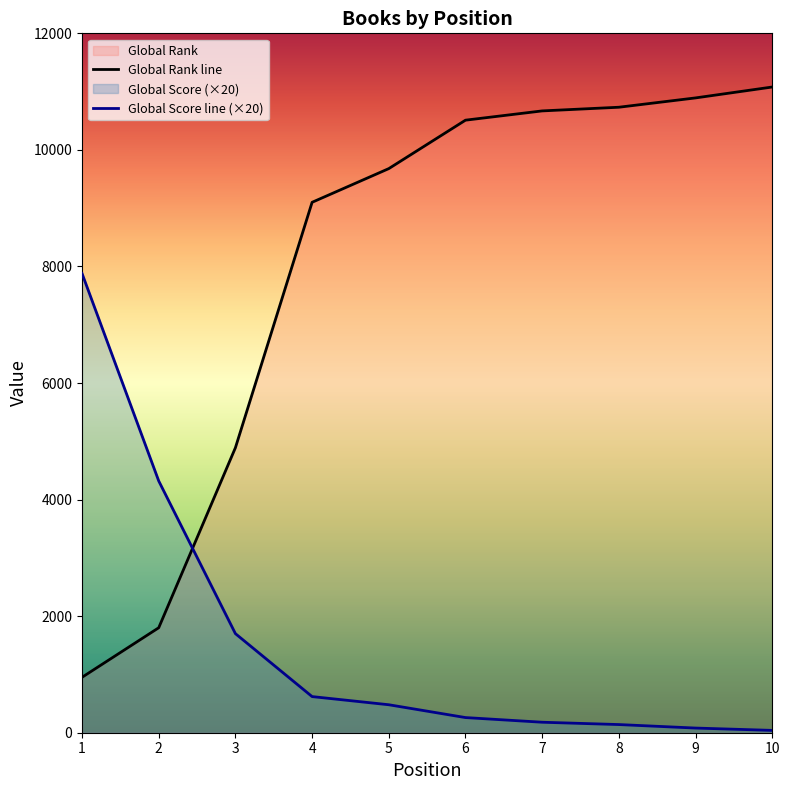

Reading left to right, extract all data points from this chart.

Global Rank: 1=951	2=1801	3=4890	4=9101	5=9679	6=10510	7=10669	8=10732	9=10892	10=11079
Global Score: 1=7880	2=4320	3=1700	4=620	5=480	6=260	7=180	8=140	9=80	10=40